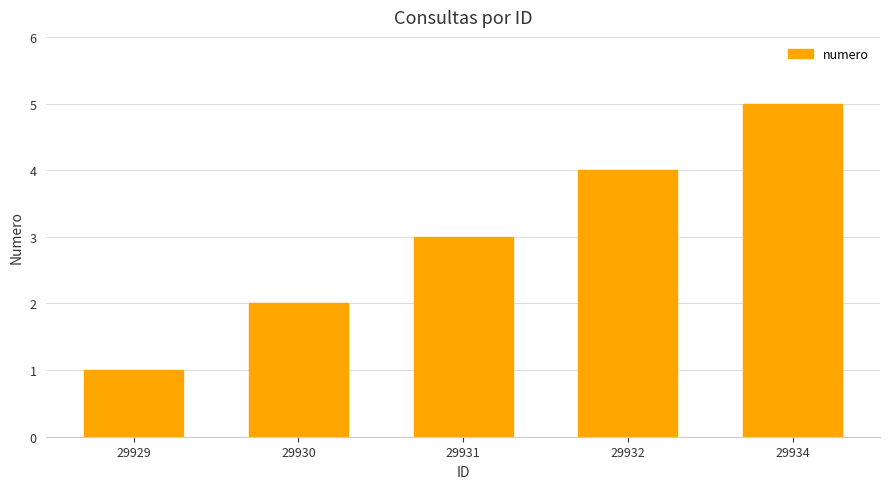

Between 29929 and 29930, which is larger?

29930